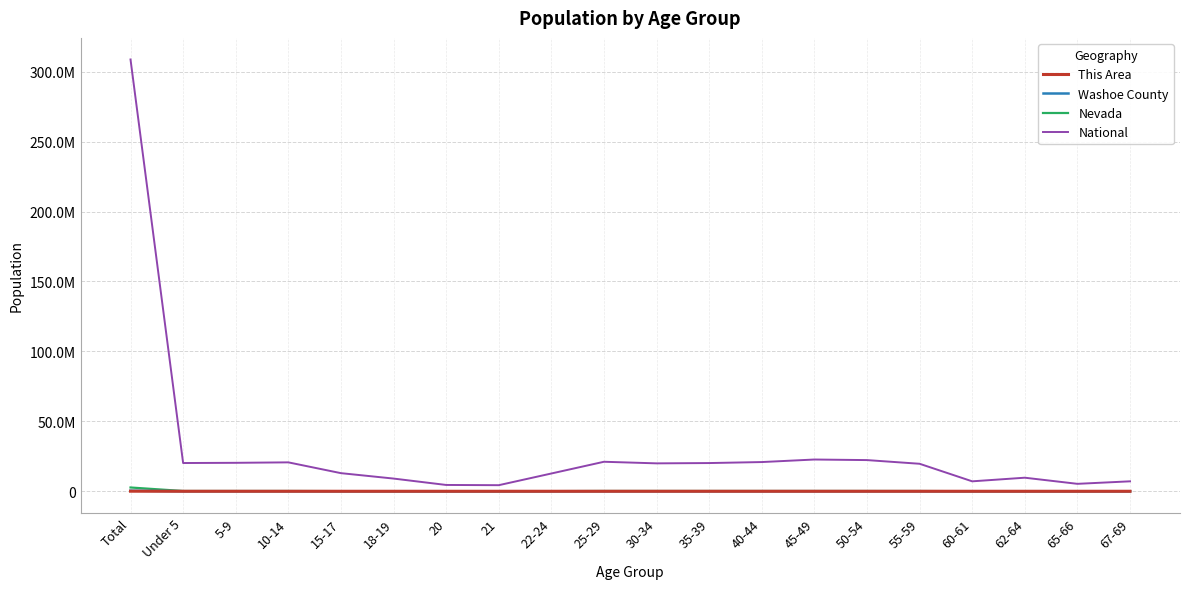

What is the difference between the highest and lowest values at Under 5?

20197373